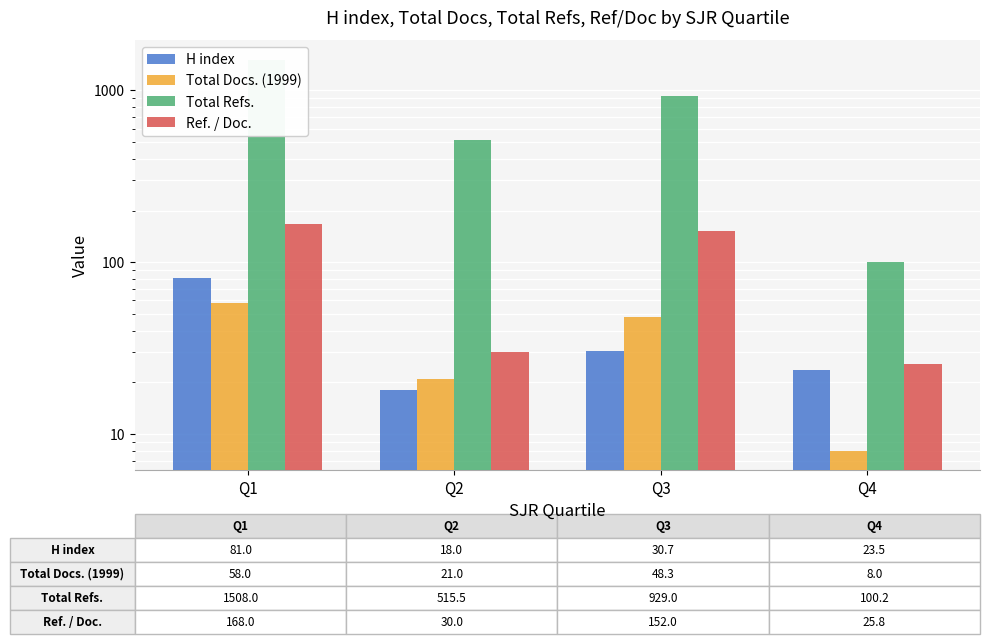

At how many categories does at least one series exceed 1384?

1